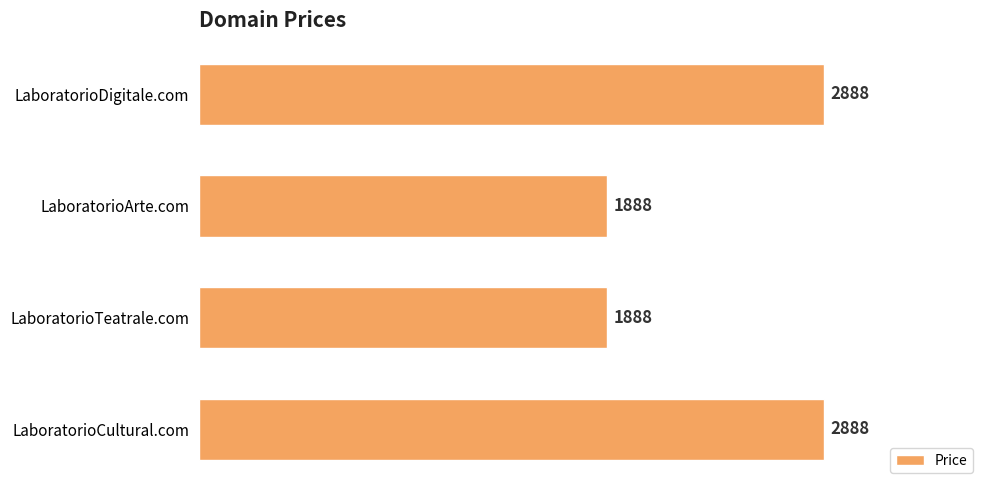

What is the greatest value displayed?

2888